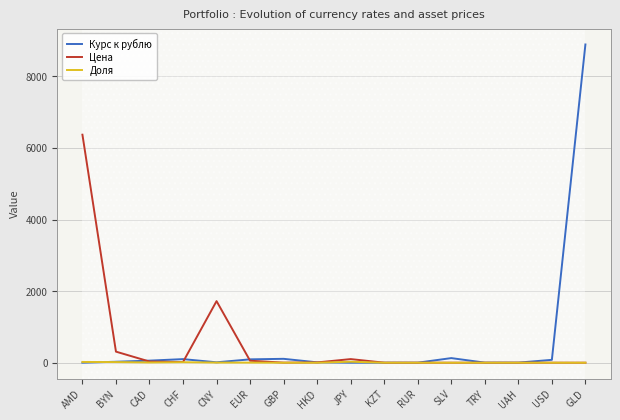

List the series in order of their peak value, highest first.

Курс к рублю, Цена, Доля